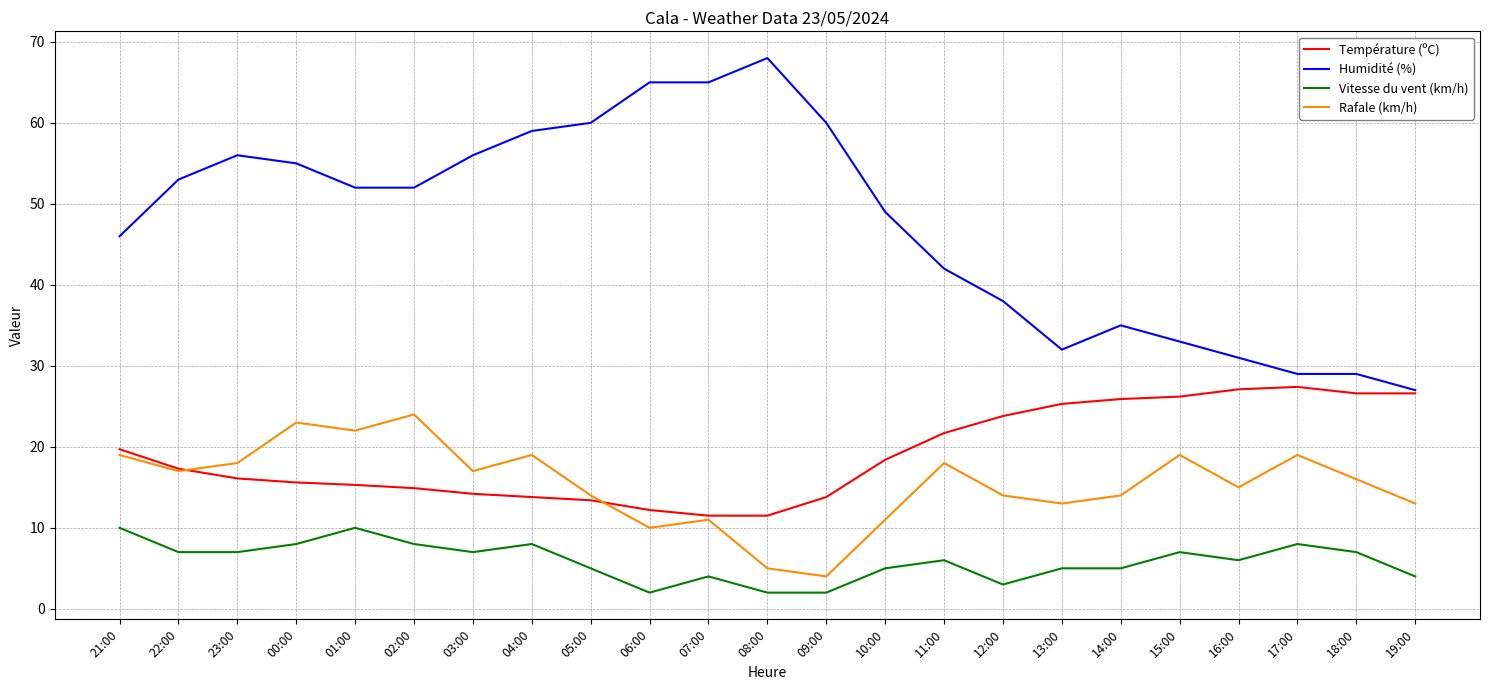

What is the greatest value displayed?

68.0